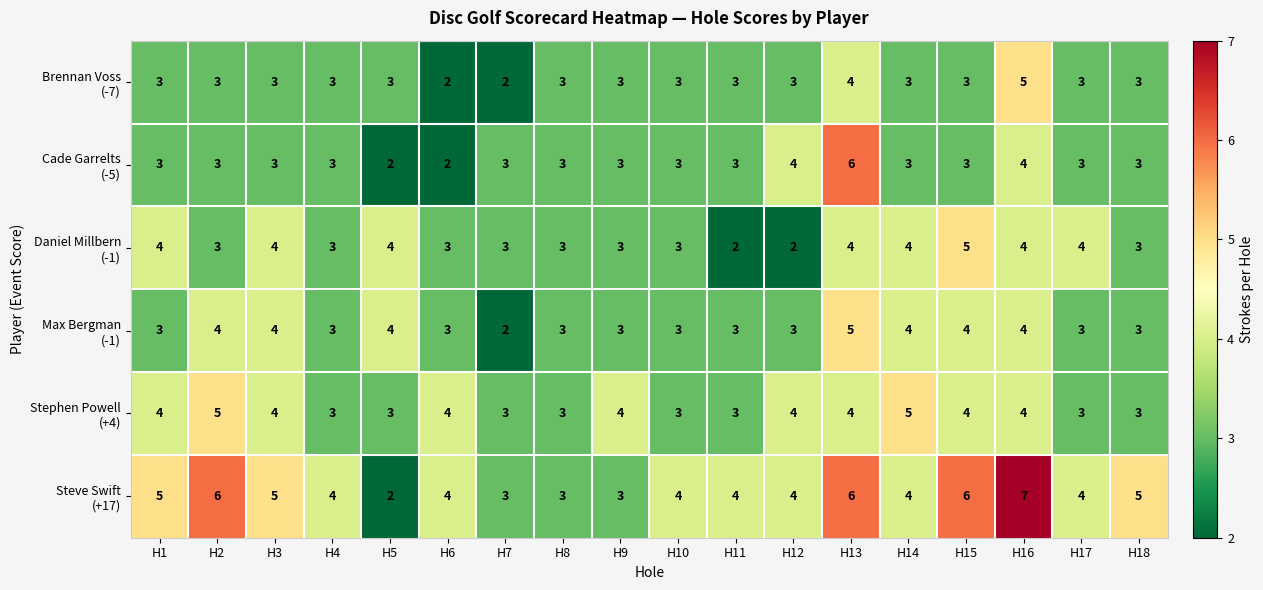

What is the smallest value displayed?

2